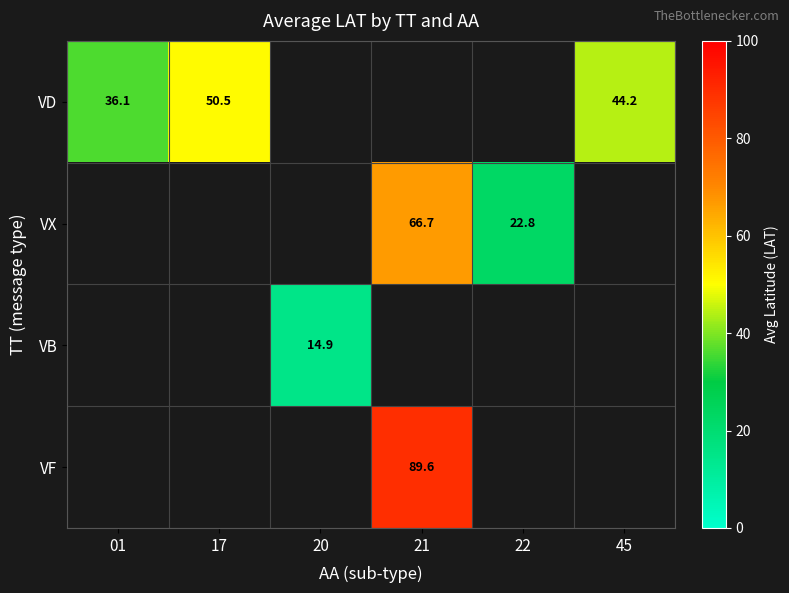

Which label corresponds to the largest value in the chart?

21